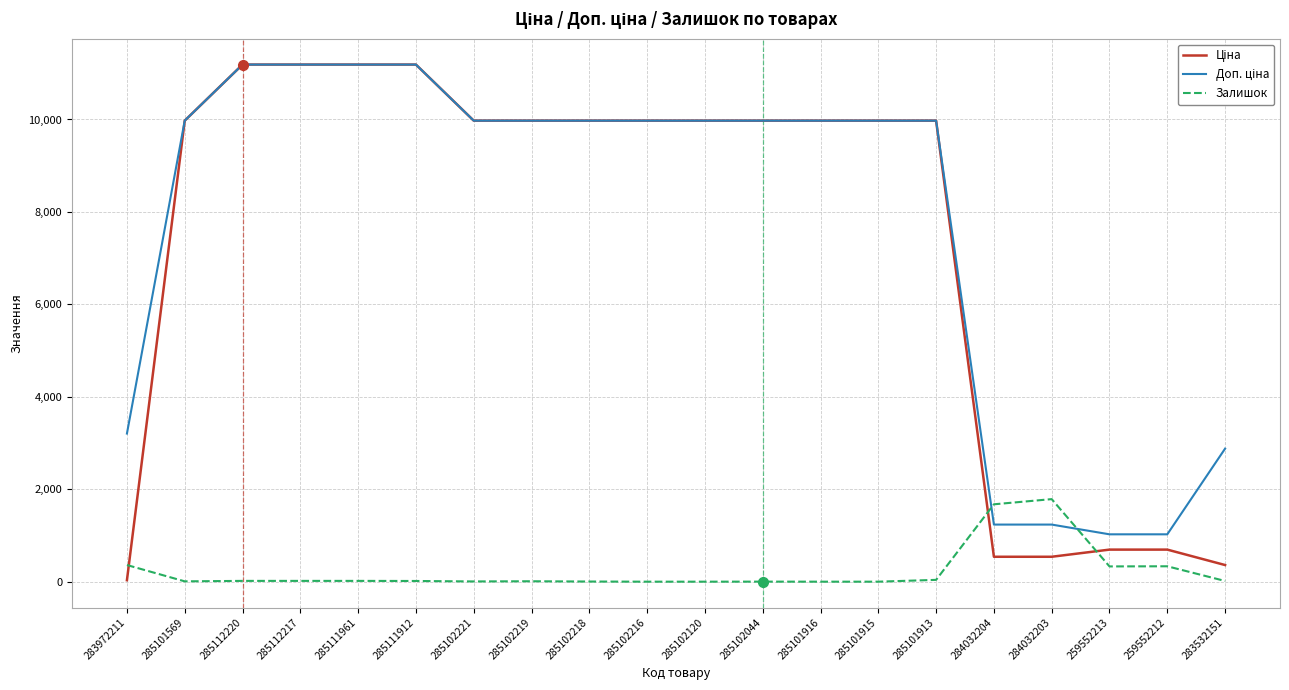

Is it true that Залишок equals 1191.8 at 285102216?

False